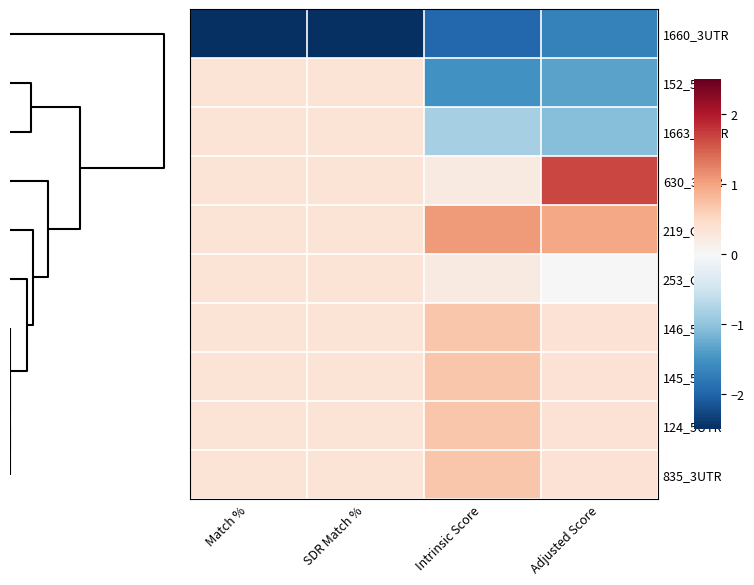

Rank the series by their maximum value, from lowest to highest.

1660_3UTR, 152_5UTR, 1663_3UTR, 253_CDS, 146_5UTR, 145_5UTR, 124_5UTR, 835_3UTR, 219_CDS, 630_3UTR